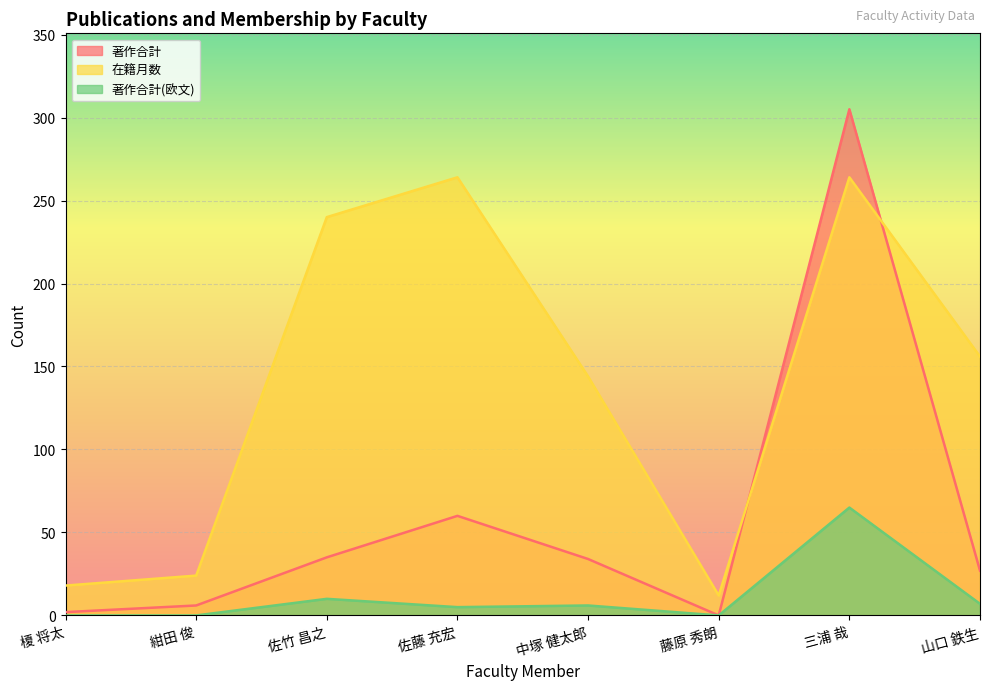

True or false: 著作合計(欧文) has more than 2 interior local peaks.

True